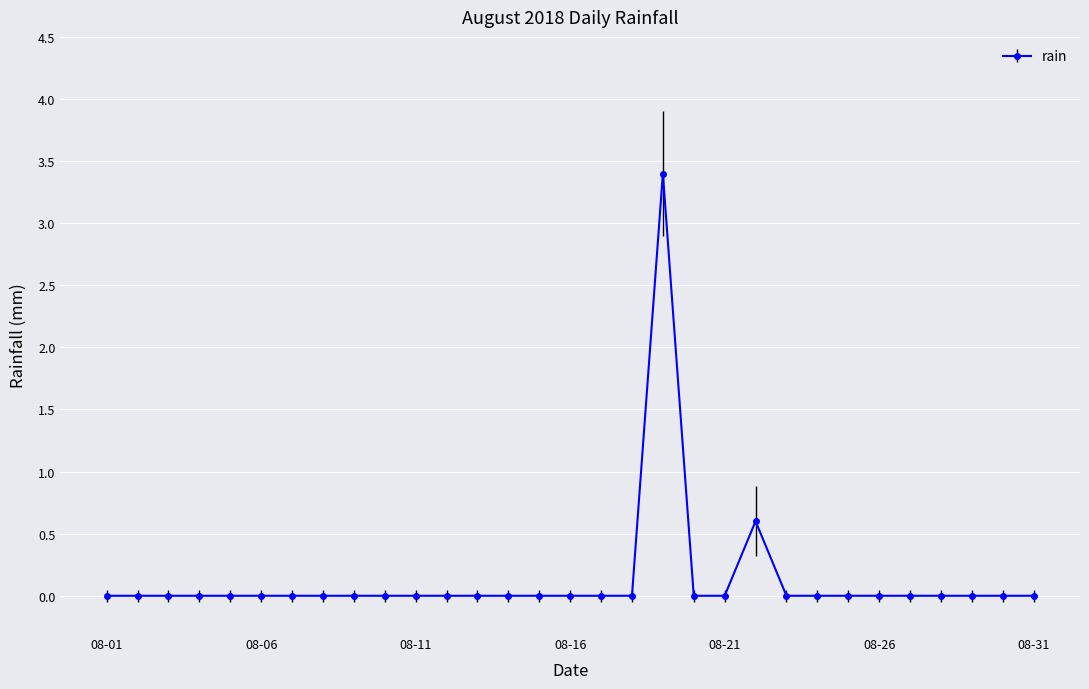

What is the difference between the maximum and minimum values?

3.4